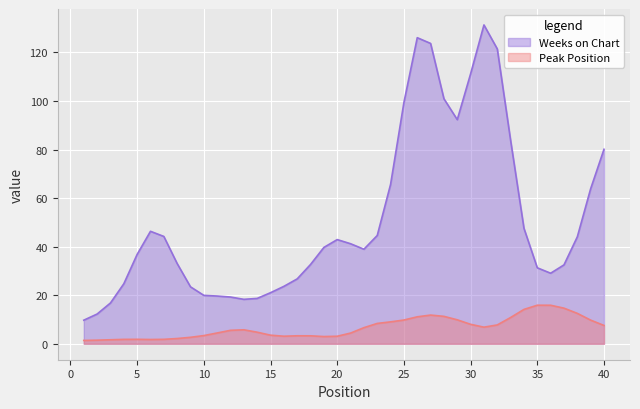

True or false: Peak Position has a value of 1.7 at 40.

False